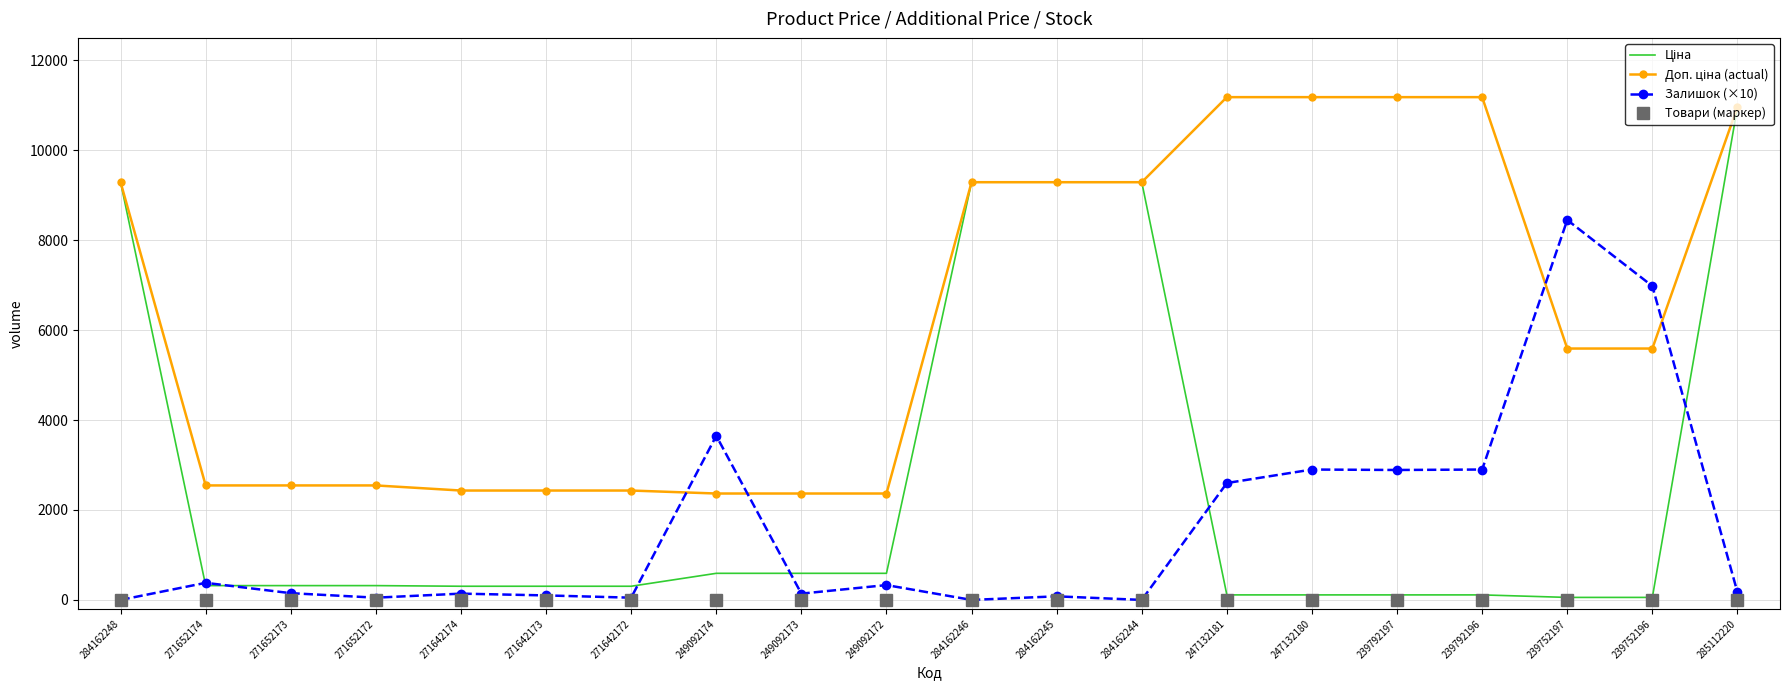

At which category is the sum across all series the highest?

285112220